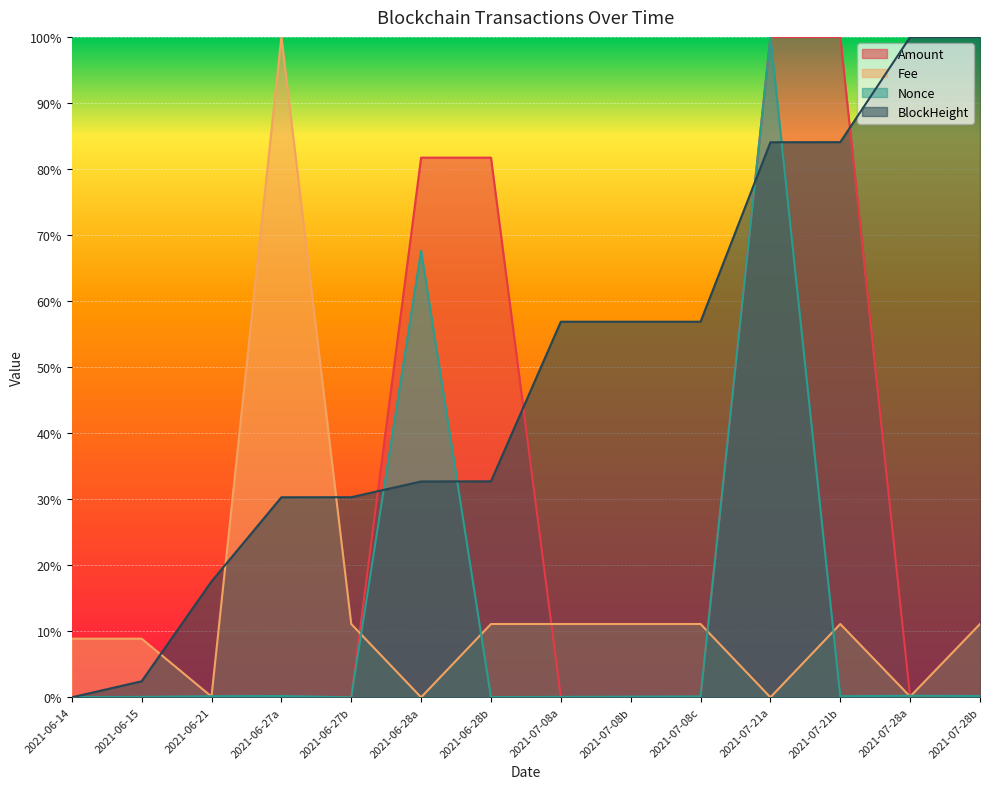

What is the difference between the Fee values at 2021-07-08b and 2021-06-21?

0.1